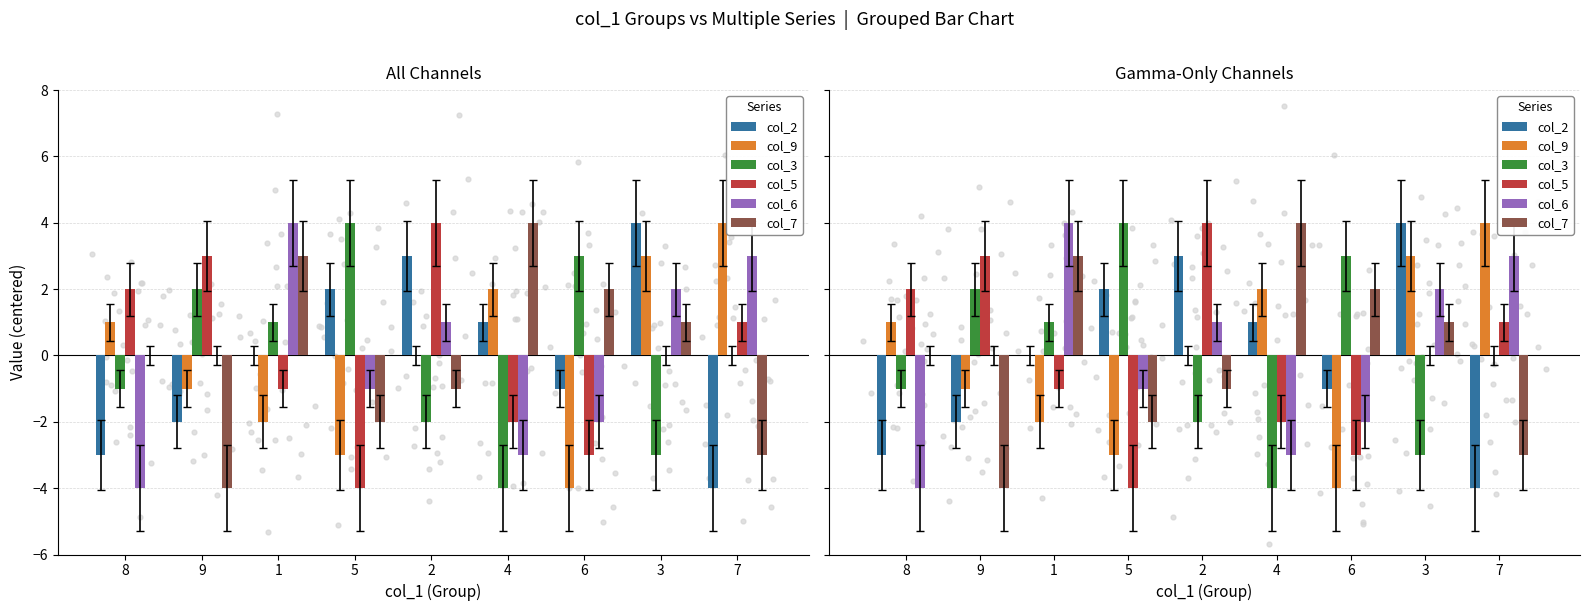

Which series has the largest total across all categories?

col_2